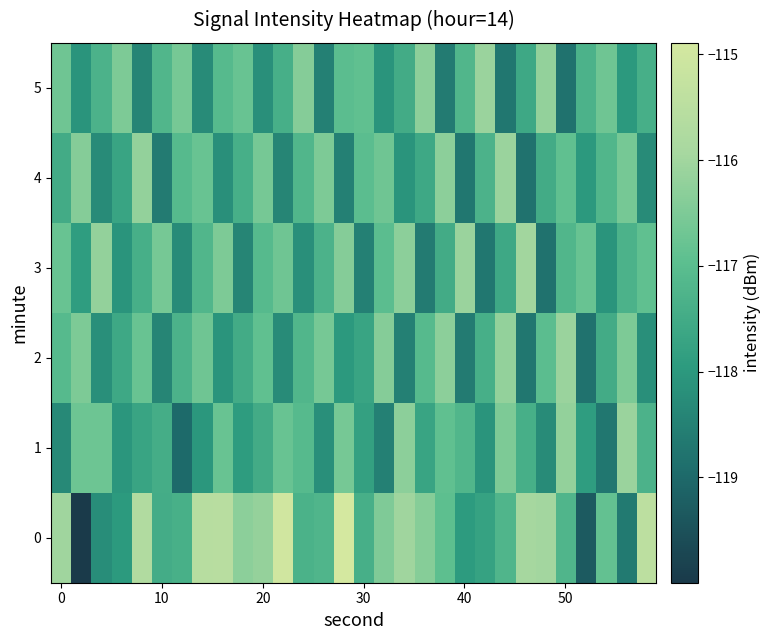

Reading left to right, what are all the values shown in this chart?

0: -116.0	-120.0	-118.2	-118.0	-115.7	-117.5	-117.4	-115.6	-115.5	-116.3	-116.2	-115.0	-117.3	-117.2	-114.9	-117.4	-116.5	-116.0	-116.4	-116.9	-117.9	-117.7	-117.2	-115.9	-116.0	-117.2	-119.3	-116.9	-118.6	-115.4
1: -118.3	-116.7	-116.7	-118.1	-117.7	-117.5	-119.0	-118.0	-116.8	-117.9	-117.5	-116.8	-117.1	-118.2	-116.6	-117.8	-118.5	-116.3	-117.7	-116.9	-117.2	-118.1	-116.5	-117.4	-118.3	-116.2	-117.9	-118.7	-116.1	-117.3
2: -117.1	-116.5	-118.2	-117.6	-116.8	-118.4	-117.3	-116.7	-118.1	-117.5	-116.9	-118.3	-117.2	-116.6	-118.0	-117.7	-116.4	-118.5	-117.1	-116.3	-118.6	-117.4	-116.2	-118.7	-117.0	-116.1	-118.8	-117.5	-116.5	-118.2
3: -116.8	-117.9	-116.2	-118.1	-117.4	-116.6	-118.3	-117.2	-116.5	-118.4	-117.1	-116.7	-118.2	-117.3	-116.4	-118.5	-117.0	-116.3	-118.6	-117.5	-116.1	-118.7	-117.6	-116.0	-118.8	-117.2	-116.8	-118.1	-117.3	-116.9
4: -117.5	-116.4	-118.3	-117.7	-116.2	-118.6	-117.1	-116.8	-118.2	-117.4	-116.6	-118.4	-117.2	-116.5	-118.5	-117.0	-116.7	-118.1	-117.6	-116.3	-118.7	-117.3	-116.1	-118.8	-117.5	-116.9	-118.0	-117.2	-116.6	-118.3
5: -116.7	-118.1	-117.3	-116.5	-118.4	-117.2	-116.6	-118.3	-117.1	-116.8	-118.2	-117.4	-116.4	-118.5	-117.0	-116.9	-118.1	-117.5	-116.3	-118.6	-117.2	-116.1	-118.7	-117.6	-116.2	-118.8	-117.3	-116.7	-118.0	-117.4